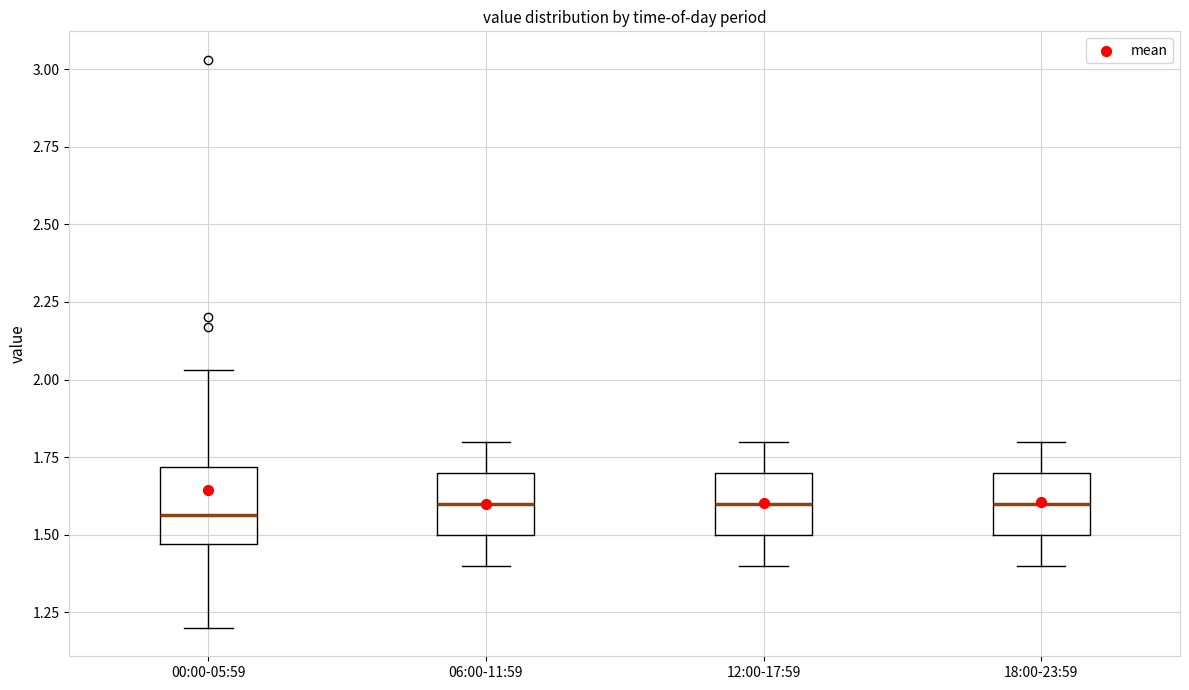

Reading left to right, transcribe this box plot: for each box, give where its median line is, the range the box spans, and where its two whiskers end, as read against the y-axis. The values are not printed on the chart, so give them approximately, as read against the axis.

00:00-05:59: median 1.55, box 1.45 to 1.70, whiskers 1.20 to 2.05
06:00-11:59: median 1.60, box 1.50 to 1.70, whiskers 1.40 to 1.80
12:00-17:59: median 1.60, box 1.50 to 1.70, whiskers 1.40 to 1.80
18:00-23:59: median 1.60, box 1.50 to 1.70, whiskers 1.40 to 1.80